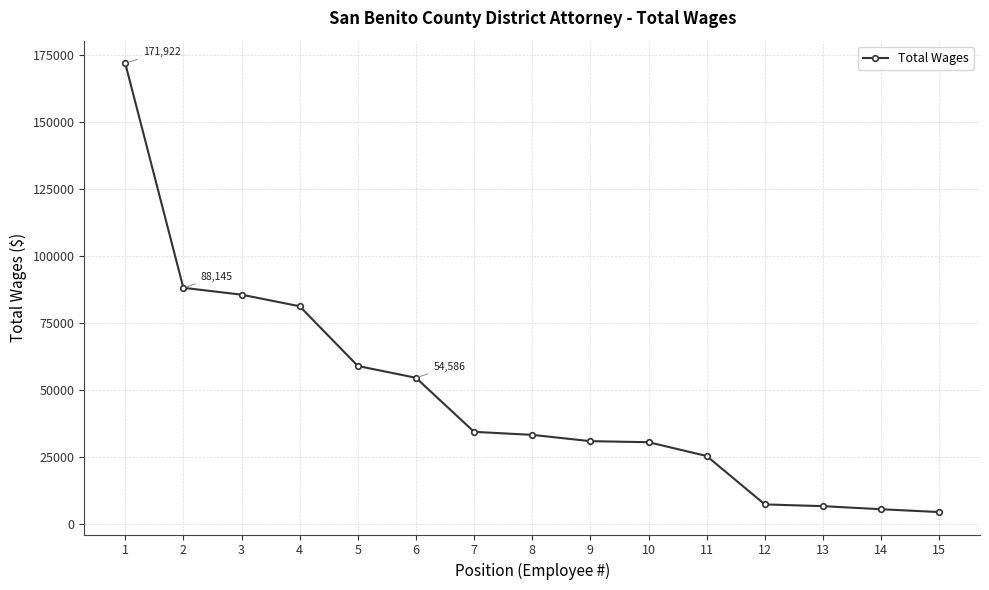

At which label is the value closest to 88226?

2